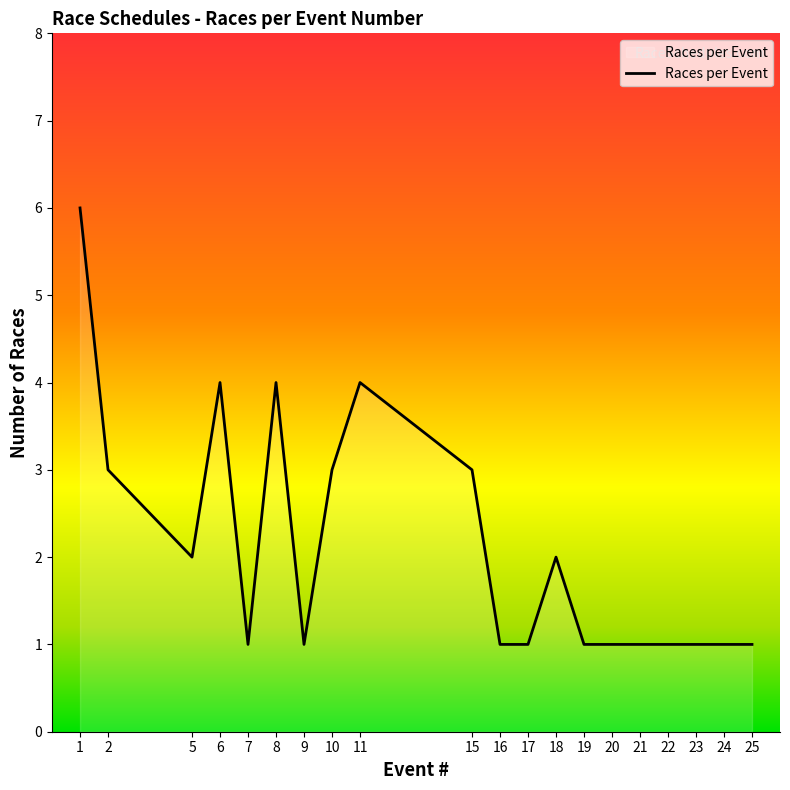

Where is the first local minimum?

5